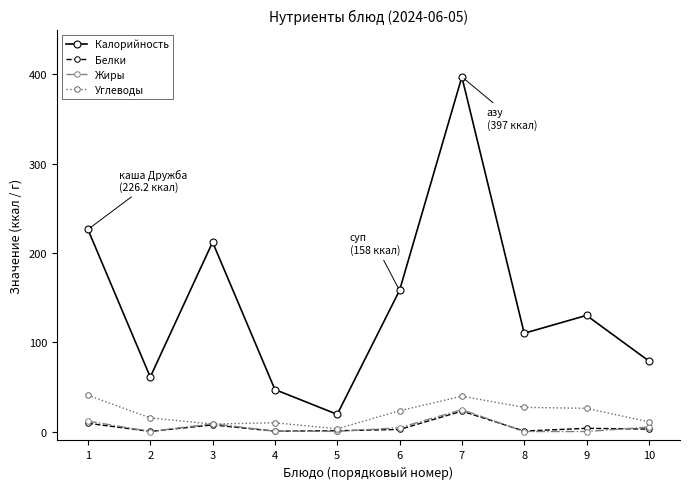

What is the maximum value shown in the chart?

397.0